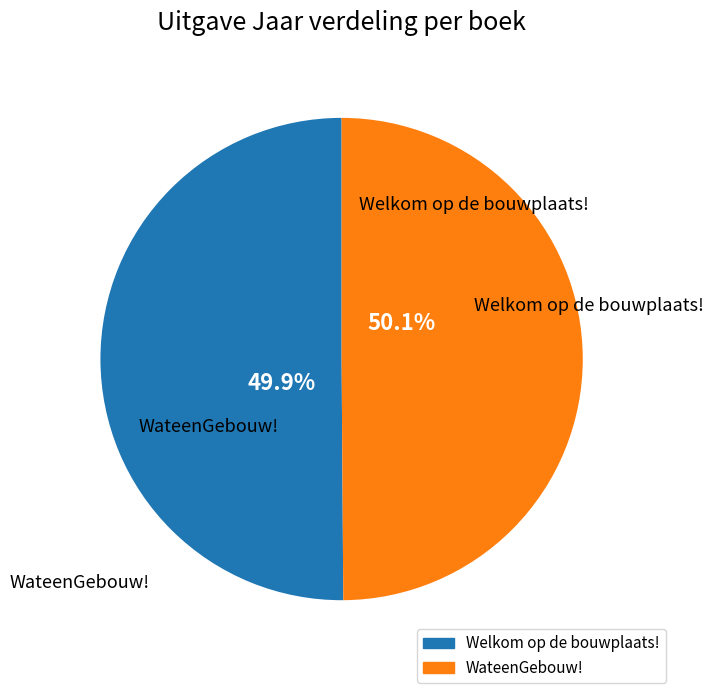

Which category has the biggest portion of the pie?

Welkom op de bouwplaats!